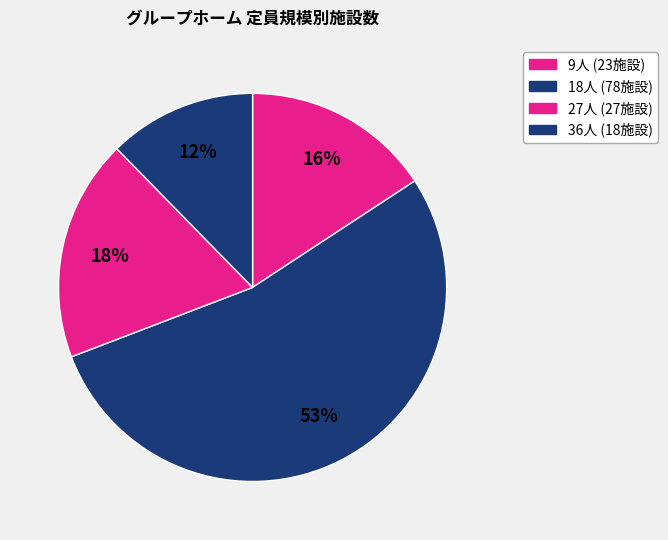

Count the number of slices in the pie.

4